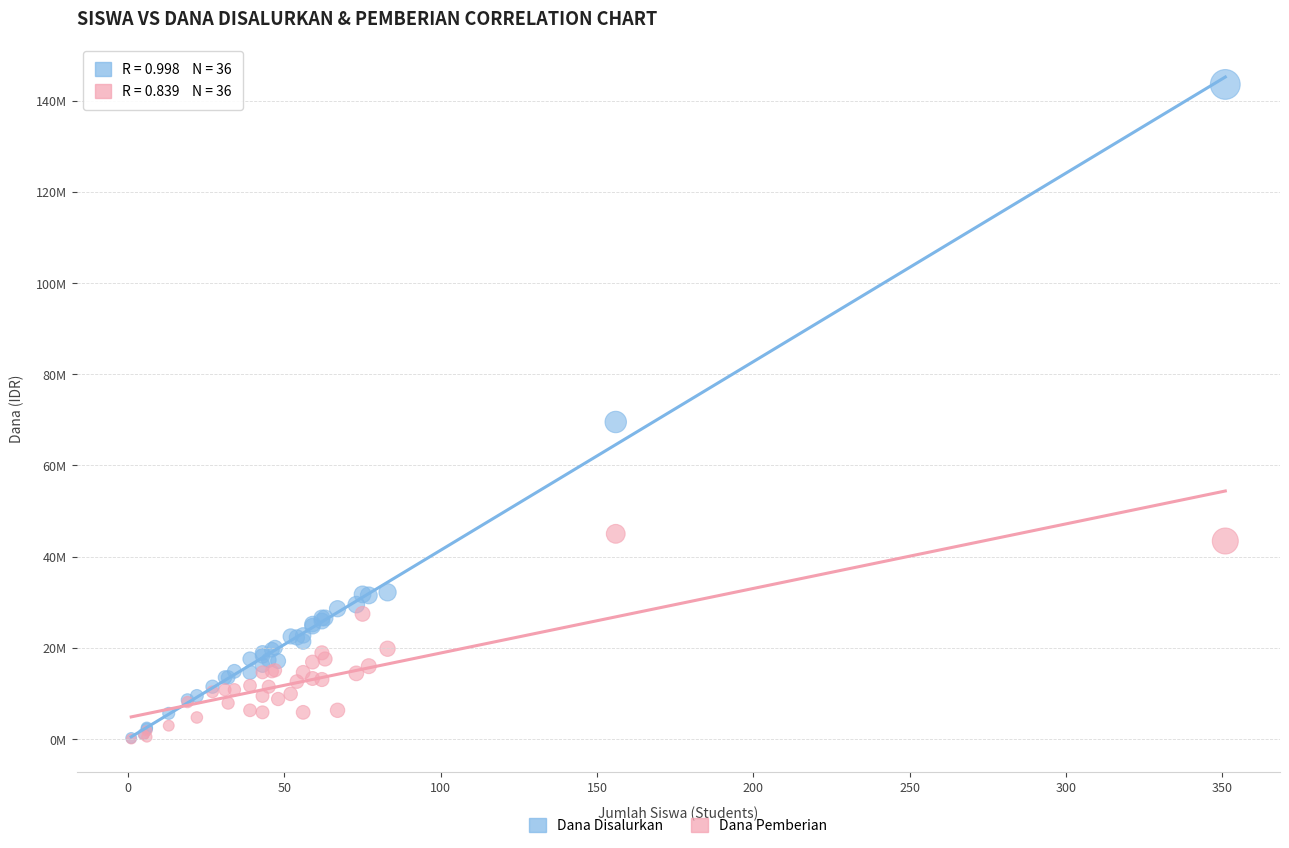

What are all the series names shown in the legend?

Dana Disalurkan, Dana Pemberian